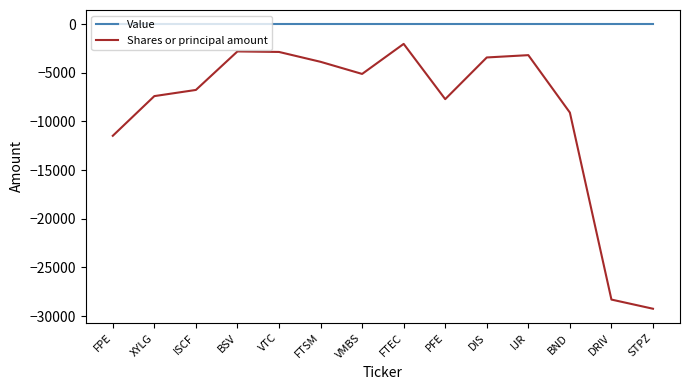

What is the total value across all series at FTSM?

-3864